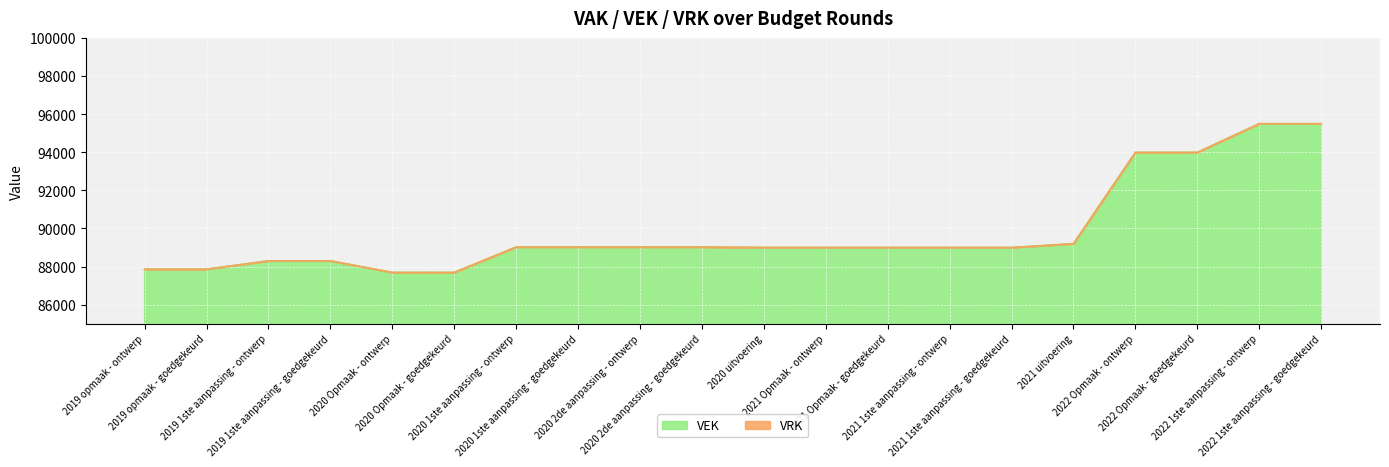

The chart shows a value of 142165 at 2021 1ste aanpassing - ontwerp. True or false?

False